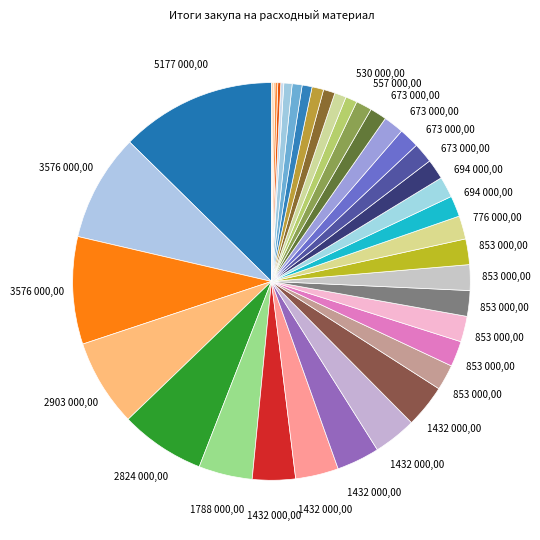

To the nearest percent, what is the average slice percentage?

3%